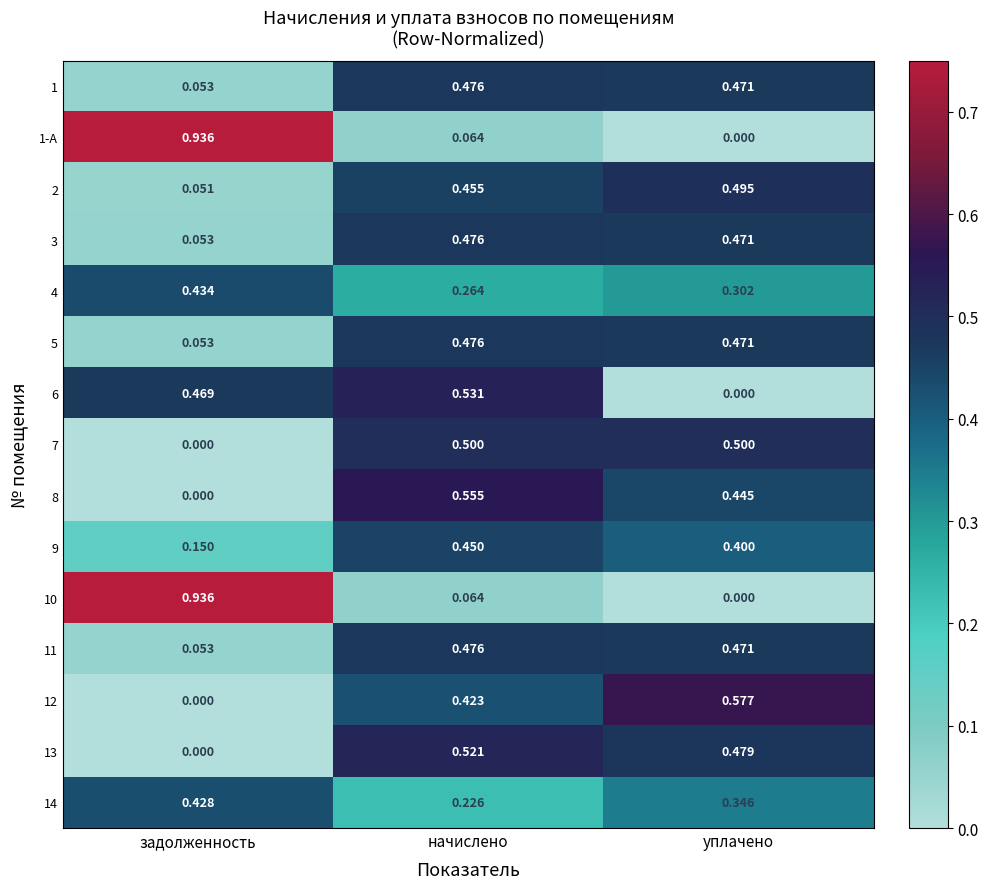

At which category is the sum across all series the highest?

начислено